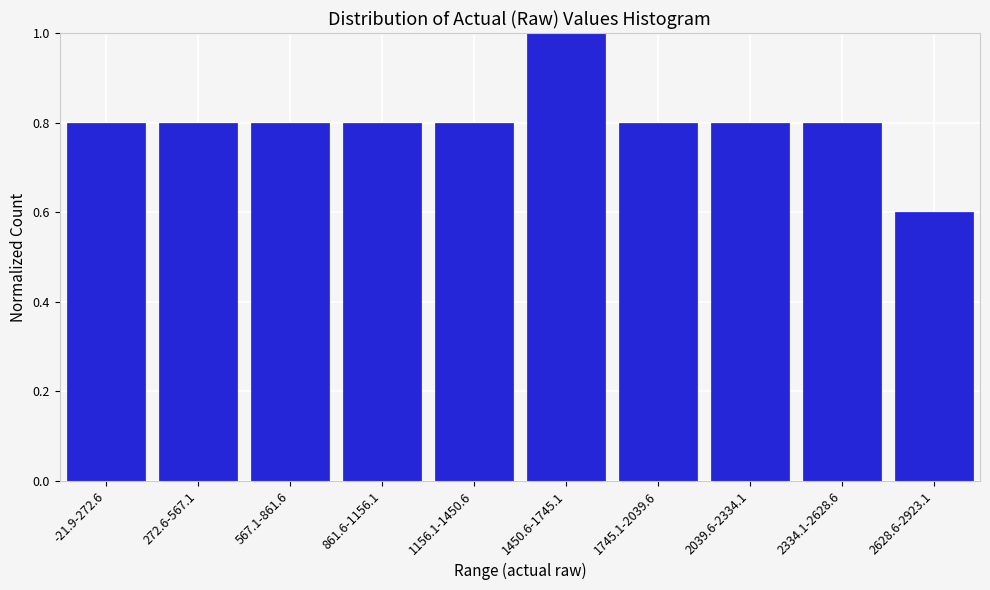

Reading right to left, transcribe all the data shown in this chart.

2628.6-2923.1=0.6	2334.1-2628.6=0.8	2039.6-2334.1=0.8	1745.1-2039.6=0.8	1450.6-1745.1=1.0	1156.1-1450.6=0.8	861.6-1156.1=0.8	567.1-861.6=0.8	272.6-567.1=0.8	-21.9-272.6=0.8